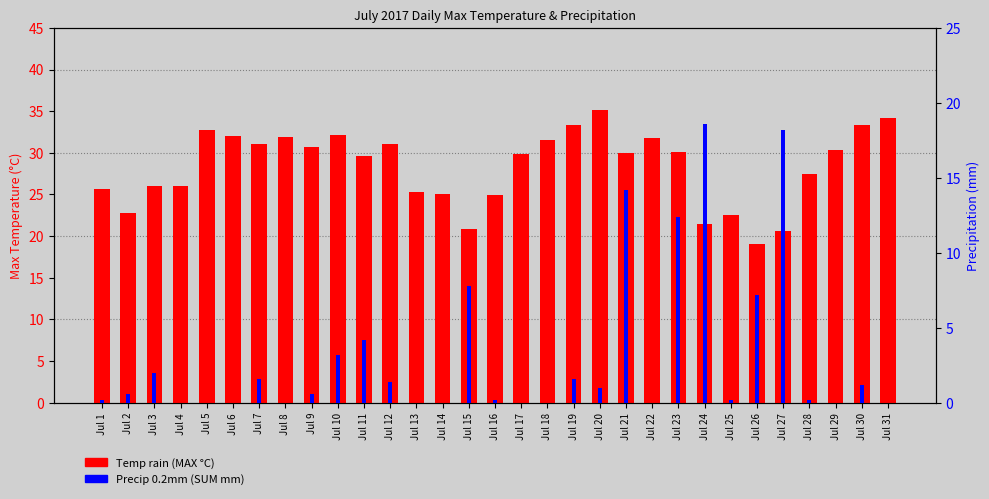

List the series in order of their peak value, lowest first.

Precip 0.2mm (SUM mm), Temp rain (MAX °C)